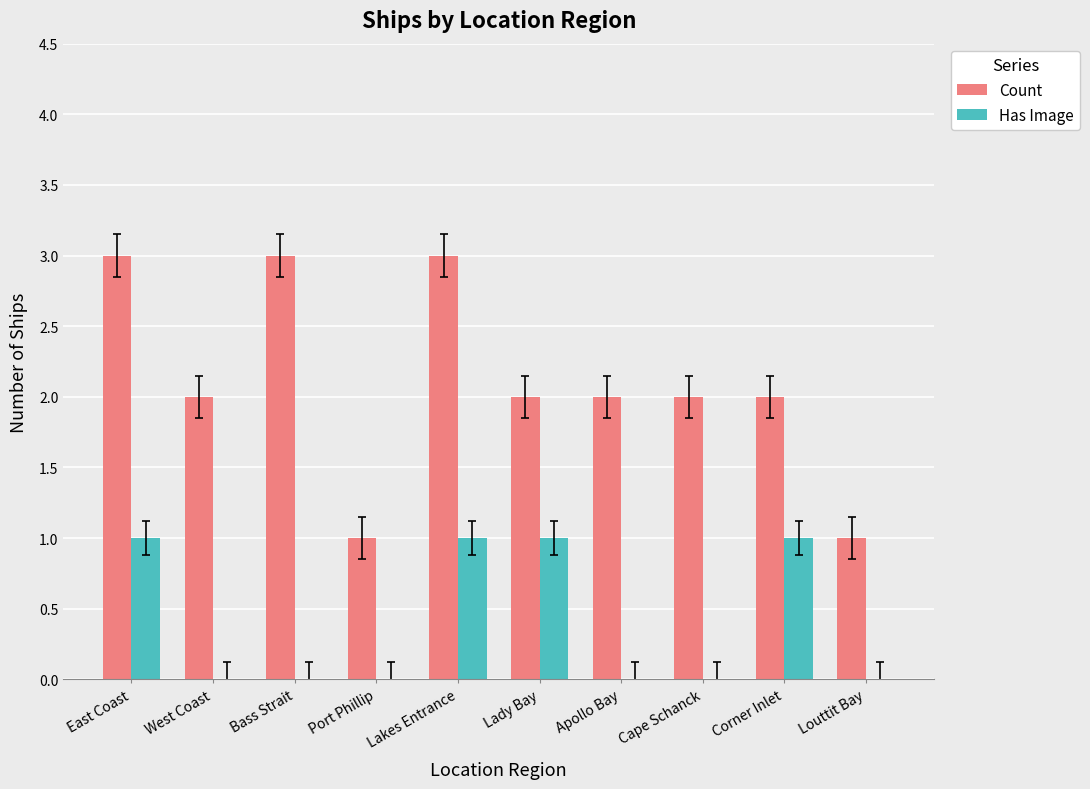

What is the greatest value displayed?

3